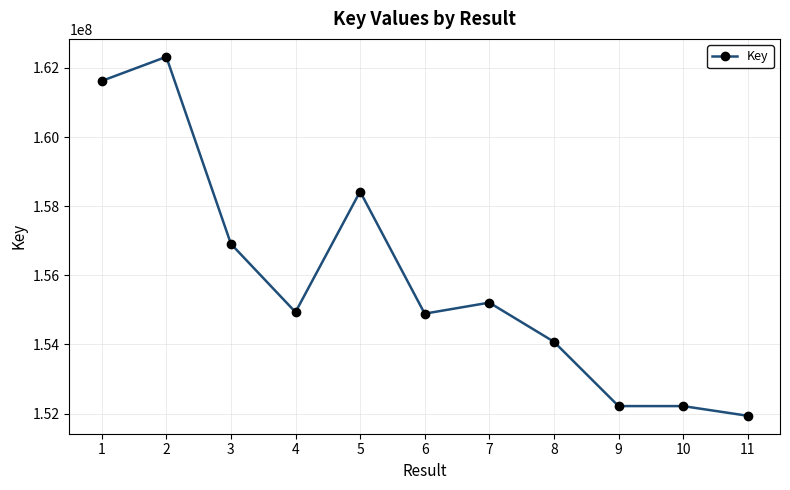

What is the value of the 6th point from the left?

154890750